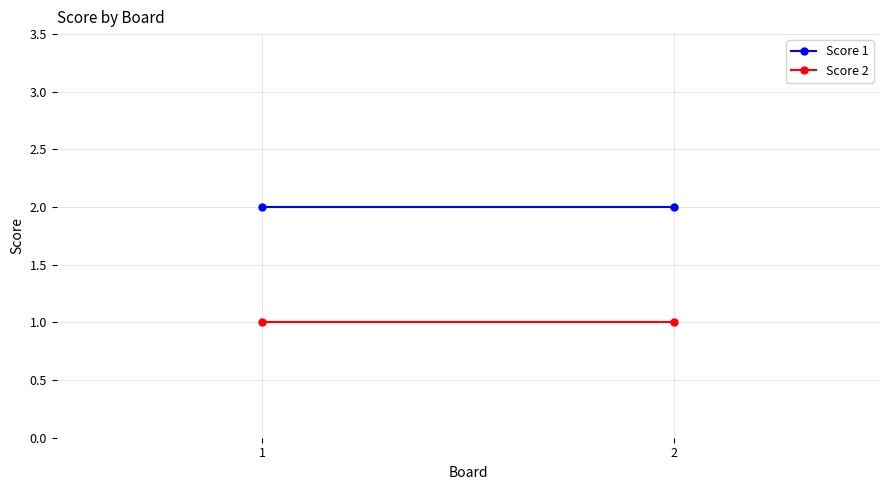

Reading right to left, list all the values displayed in this chart.

Score 1: 2=2	1=2
Score 2: 2=1	1=1